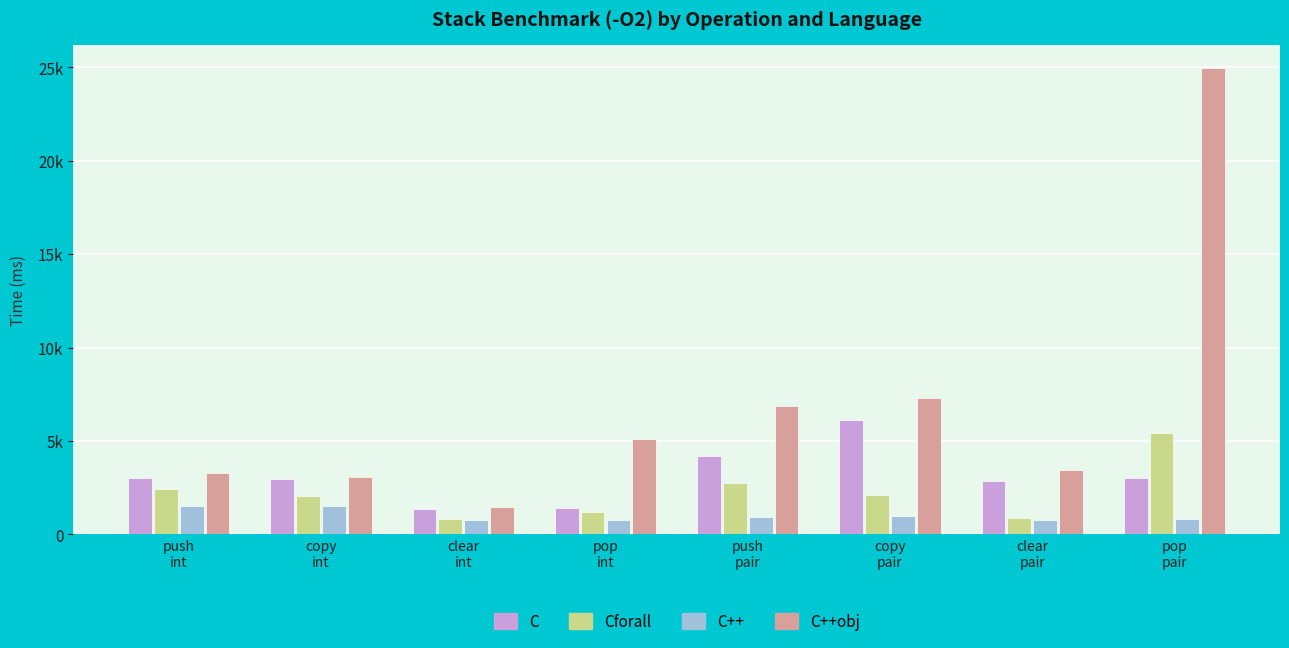

What is the label of the 1st bar from the left?

push
int